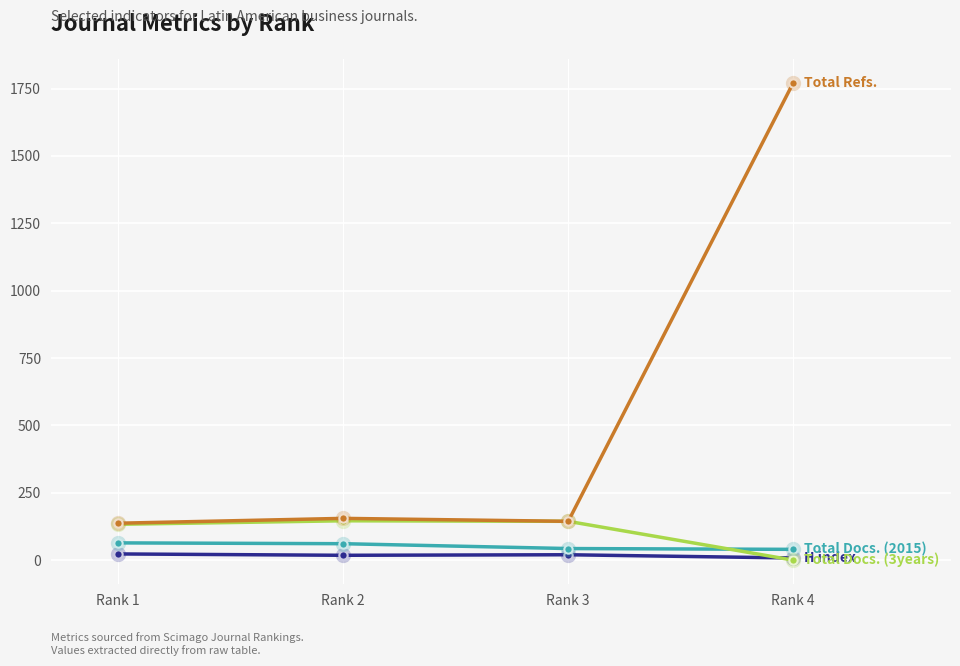

What is the greatest value displayed?

1771